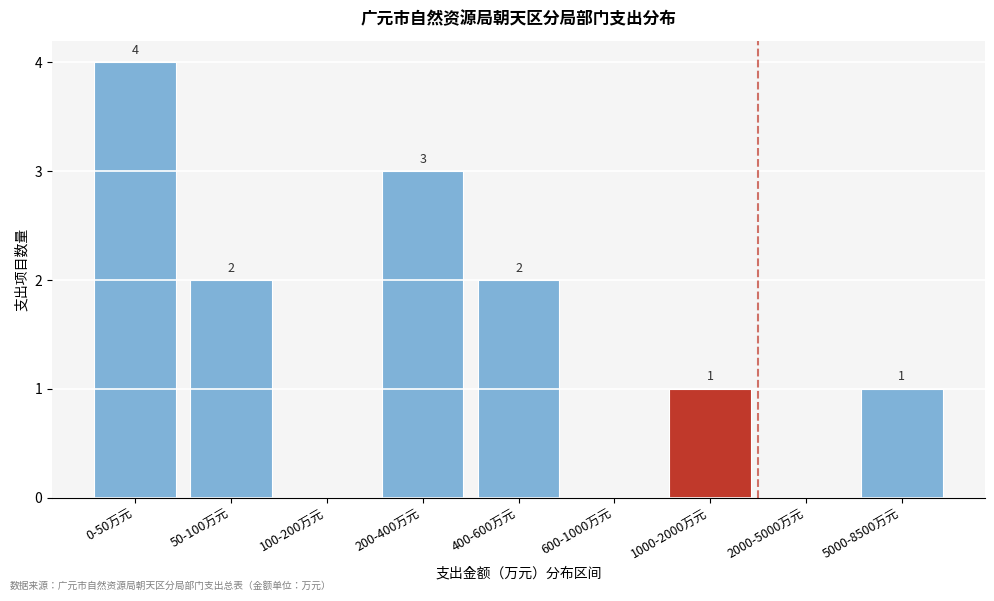

Reading left to right, what are all the values shown in this chart?

0-50万元=4	50-100万元=2	100-200万元=0	200-400万元=3	400-600万元=2	600-1000万元=0	1000-2000万元=1	2000-5000万元=0	5000-8500万元=1